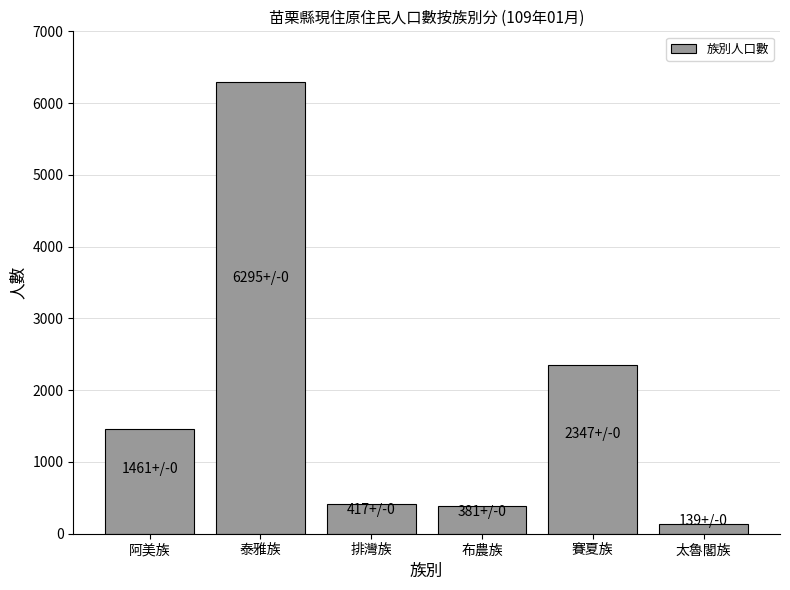

At which label is the value closest to 3217?

賽夏族